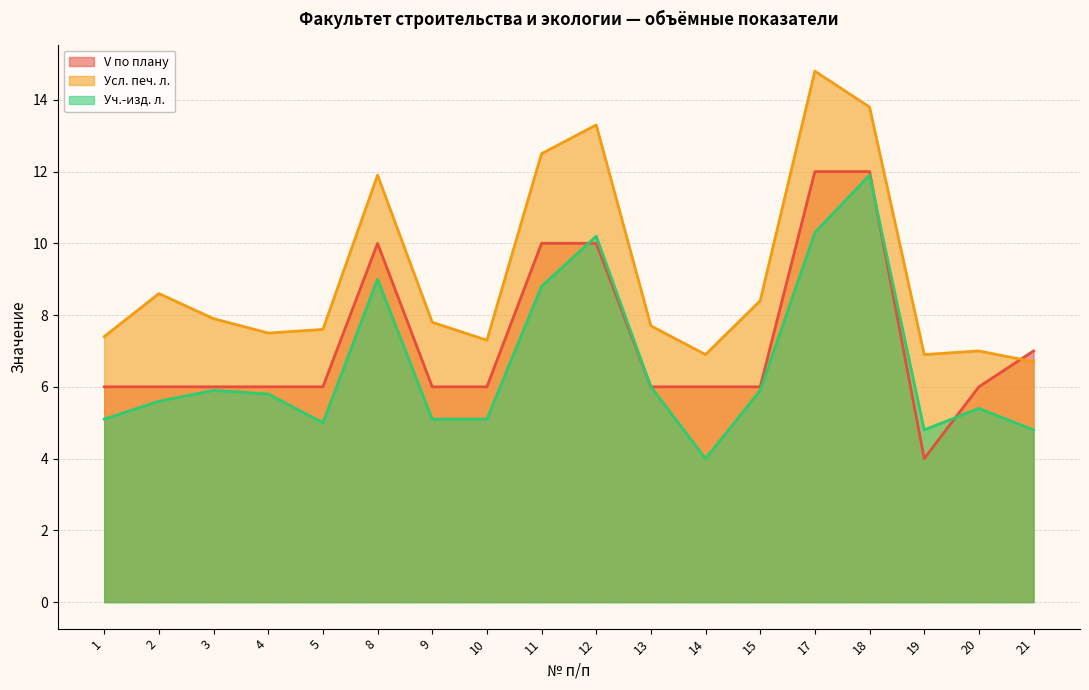

At 19, list the series in order from largest to smallest.

Усл. печ. л., Уч.-изд. л., V по плану